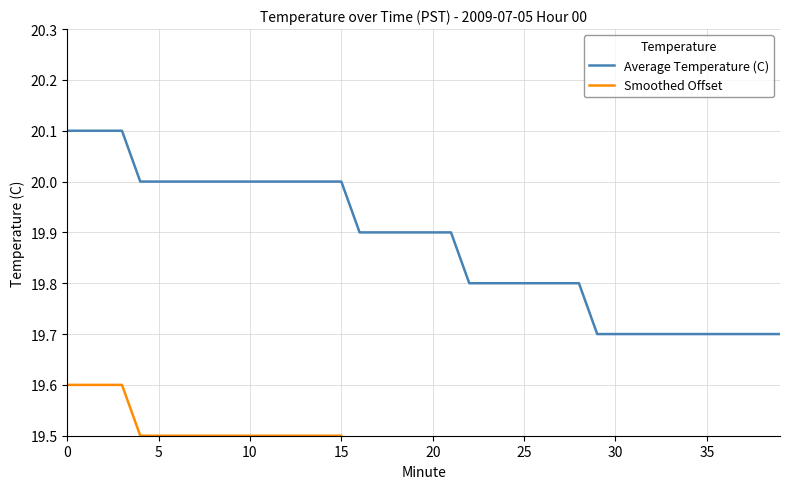

What is the label of the 30th point from the right?

10